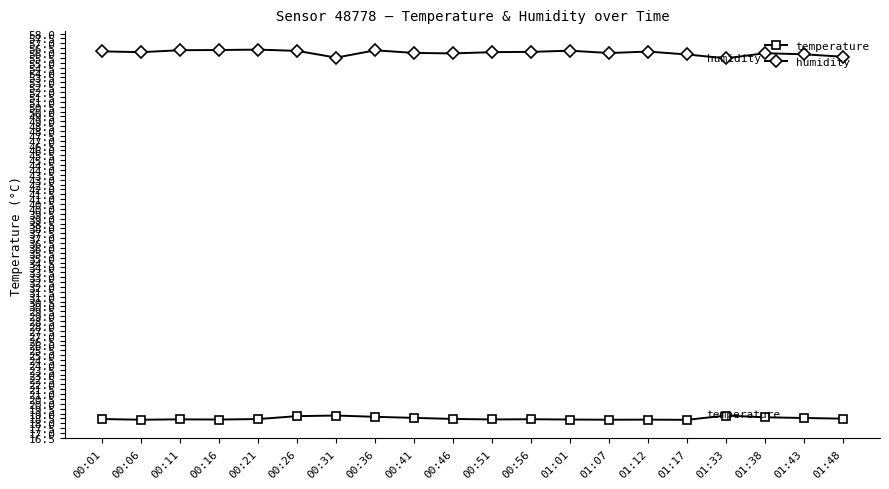

What is the minimum value shown in the chart?

18.4